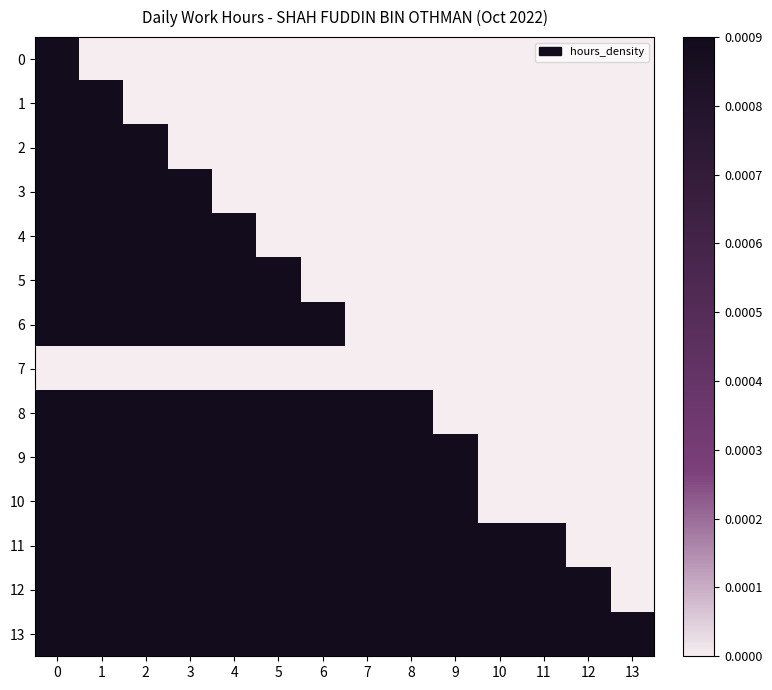

Reading left to right, what are all the values shown in this chart?

0: 0=0.0	1=0.0	2=0.0	3=0.0	4=0.0	5=0.0	6=0.0	7=0.0	8=0.0	9=0.0	10=0.0	11=0.0	12=0.0	13=0.0
1: 0=0.0	1=0.0	2=0.0	3=0.0	4=0.0	5=0.0	6=0.0	7=0.0	8=0.0	9=0.0	10=0.0	11=0.0	12=0.0	13=0.0
2: 0=0.0	1=0.0	2=0.0	3=0.0	4=0.0	5=0.0	6=0.0	7=0.0	8=0.0	9=0.0	10=0.0	11=0.0	12=0.0	13=0.0
3: 0=0.0	1=0.0	2=0.0	3=0.0	4=0.0	5=0.0	6=0.0	7=0.0	8=0.0	9=0.0	10=0.0	11=0.0	12=0.0	13=0.0
4: 0=0.0	1=0.0	2=0.0	3=0.0	4=0.0	5=0.0	6=0.0	7=0.0	8=0.0	9=0.0	10=0.0	11=0.0	12=0.0	13=0.0
5: 0=0.0	1=0.0	2=0.0	3=0.0	4=0.0	5=0.0	6=0.0	7=0.0	8=0.0	9=0.0	10=0.0	11=0.0	12=0.0	13=0.0
6: 0=0.0	1=0.0	2=0.0	3=0.0	4=0.0	5=0.0	6=0.0	7=0.0	8=0.0	9=0.0	10=0.0	11=0.0	12=0.0	13=0.0
7: 0=0.0	1=0.0	2=0.0	3=0.0	4=0.0	5=0.0	6=0.0	7=0.0	8=0.0	9=0.0	10=0.0	11=0.0	12=0.0	13=0.0
8: 0=0.0	1=0.0	2=0.0	3=0.0	4=0.0	5=0.0	6=0.0	7=0.0	8=0.0	9=0.0	10=0.0	11=0.0	12=0.0	13=0.0
9: 0=0.0	1=0.0	2=0.0	3=0.0	4=0.0	5=0.0	6=0.0	7=0.0	8=0.0	9=0.0	10=0.0	11=0.0	12=0.0	13=0.0
10: 0=0.0	1=0.0	2=0.0	3=0.0	4=0.0	5=0.0	6=0.0	7=0.0	8=0.0	9=0.0	10=0.0	11=0.0	12=0.0	13=0.0
11: 0=0.0	1=0.0	2=0.0	3=0.0	4=0.0	5=0.0	6=0.0	7=0.0	8=0.0	9=0.0	10=0.0	11=0.0	12=0.0	13=0.0
12: 0=0.0	1=0.0	2=0.0	3=0.0	4=0.0	5=0.0	6=0.0	7=0.0	8=0.0	9=0.0	10=0.0	11=0.0	12=0.0	13=0.0
13: 0=0.0	1=0.0	2=0.0	3=0.0	4=0.0	5=0.0	6=0.0	7=0.0	8=0.0	9=0.0	10=0.0	11=0.0	12=0.0	13=0.0